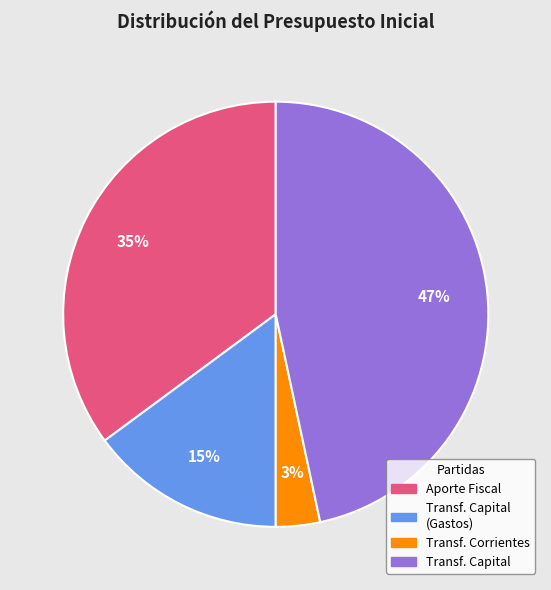

Is there a majority slice in this chart?

No